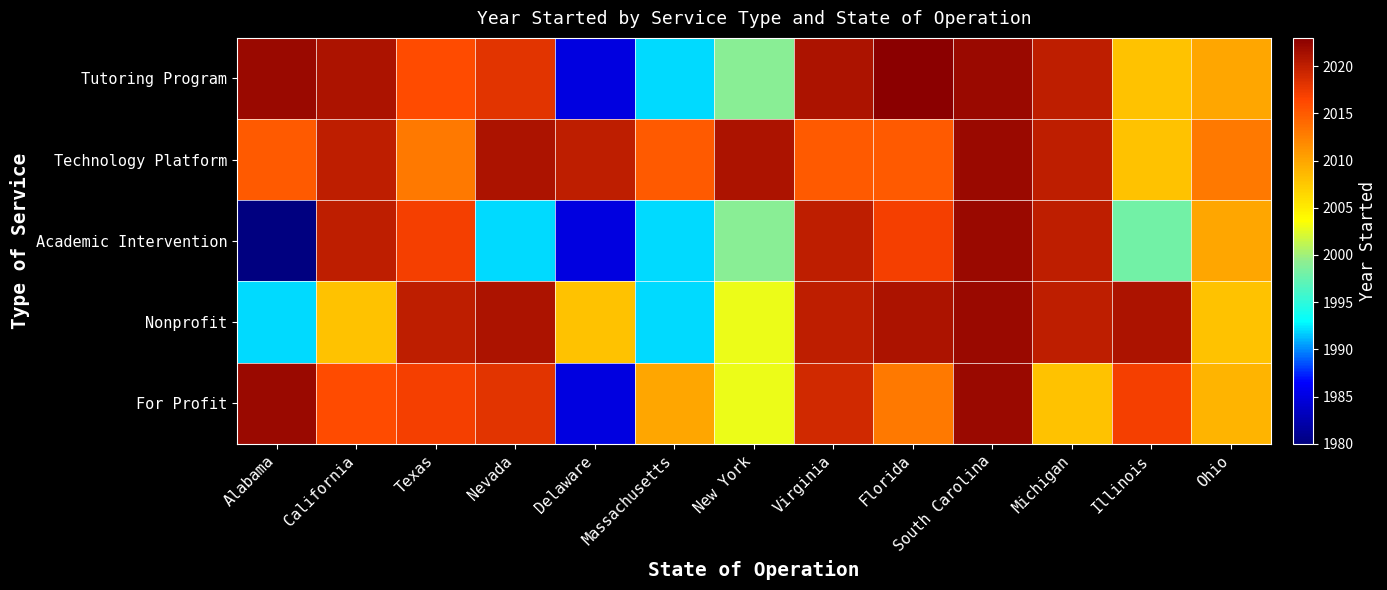

Between Michigan and Massachusetts, which is larger?

Michigan